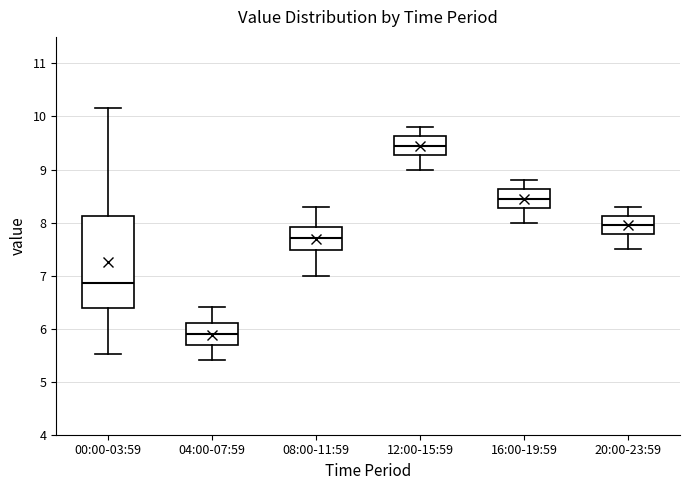

Reading left to right, transcribe this box plot: for each box, give where its median line is, the range the box spans, and where its two whiskers end, as read against the y-axis. The values are not printed on the chart, so give them approximately, as read against the axis.

00:00-03:59: median 6.9, box 6.4 to 8.1, whiskers 5.5 to 10.2
04:00-07:59: median 5.9, box 5.7 to 6.1, whiskers 5.4 to 6.4
08:00-11:59: median 7.7, box 7.5 to 7.9, whiskers 7.0 to 8.3
12:00-15:59: median 9.5, box 9.3 to 9.6, whiskers 9.0 to 9.8
16:00-19:59: median 8.5, box 8.3 to 8.6, whiskers 8.0 to 8.8
20:00-23:59: median 8.0, box 7.8 to 8.1, whiskers 7.5 to 8.3